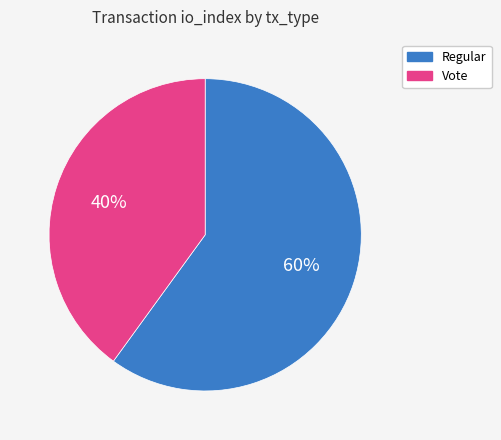

Combined, do Vote and Regular account for over 50%?

Yes